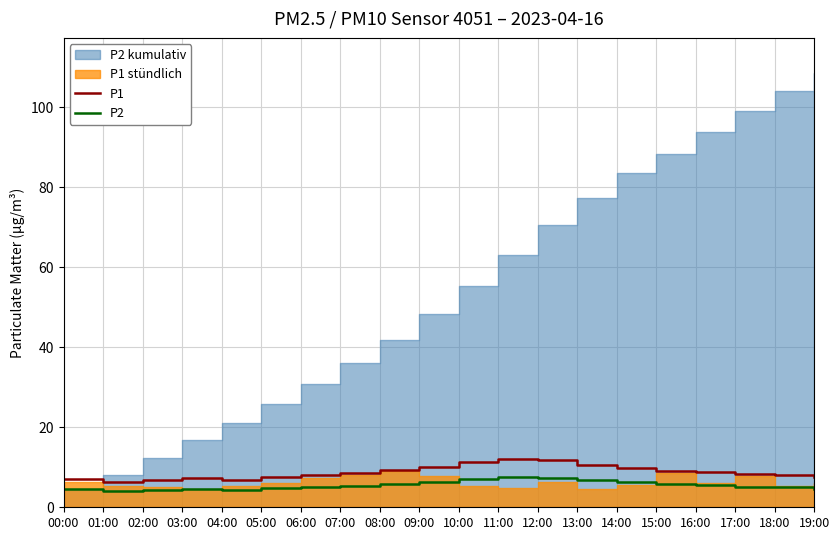

Is it true that P2 equals 4.1 at 01:00?

True